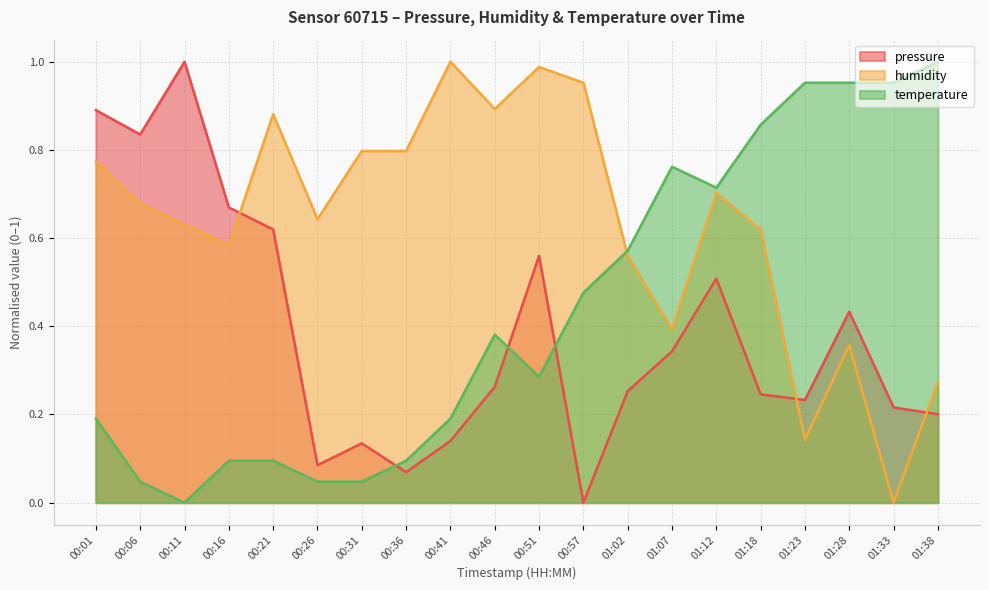

Which has a higher value, 00:06 or 00:11?

00:11